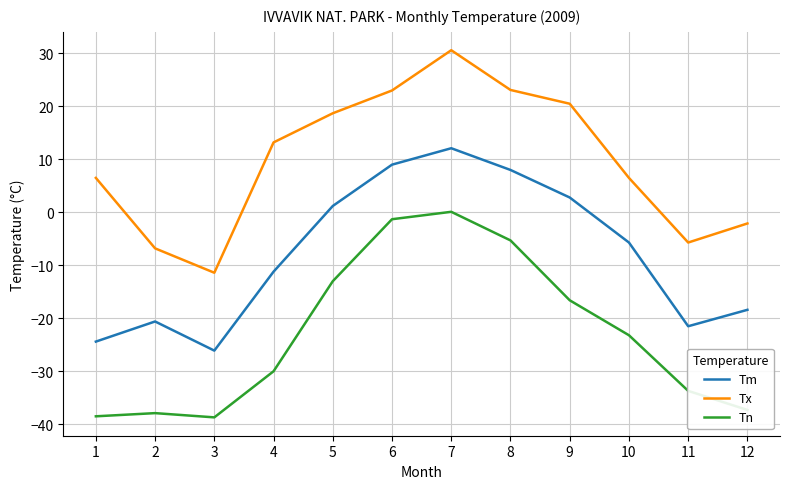

In Tm, how many points are lower than both neighbors (excluding endpoints)?

2